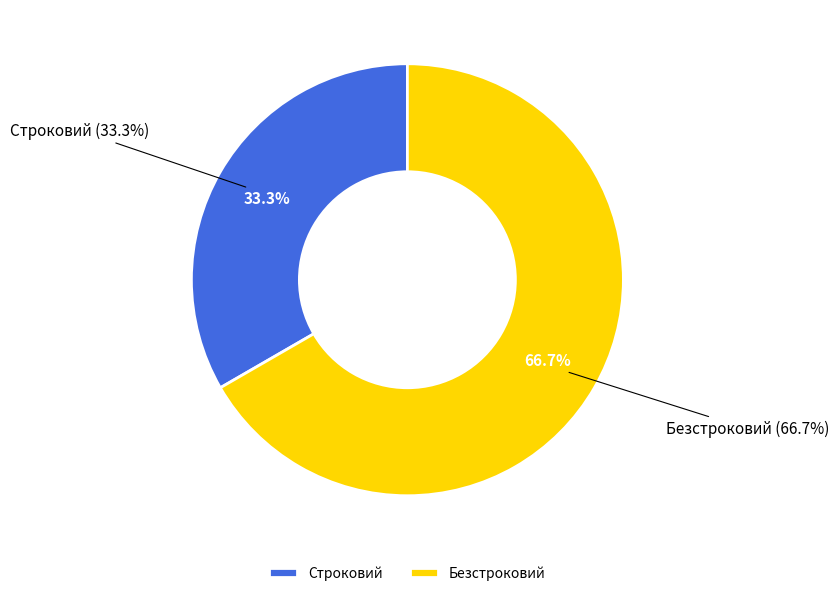

The Строковий slice represents 33% of the pie. True or false?

True